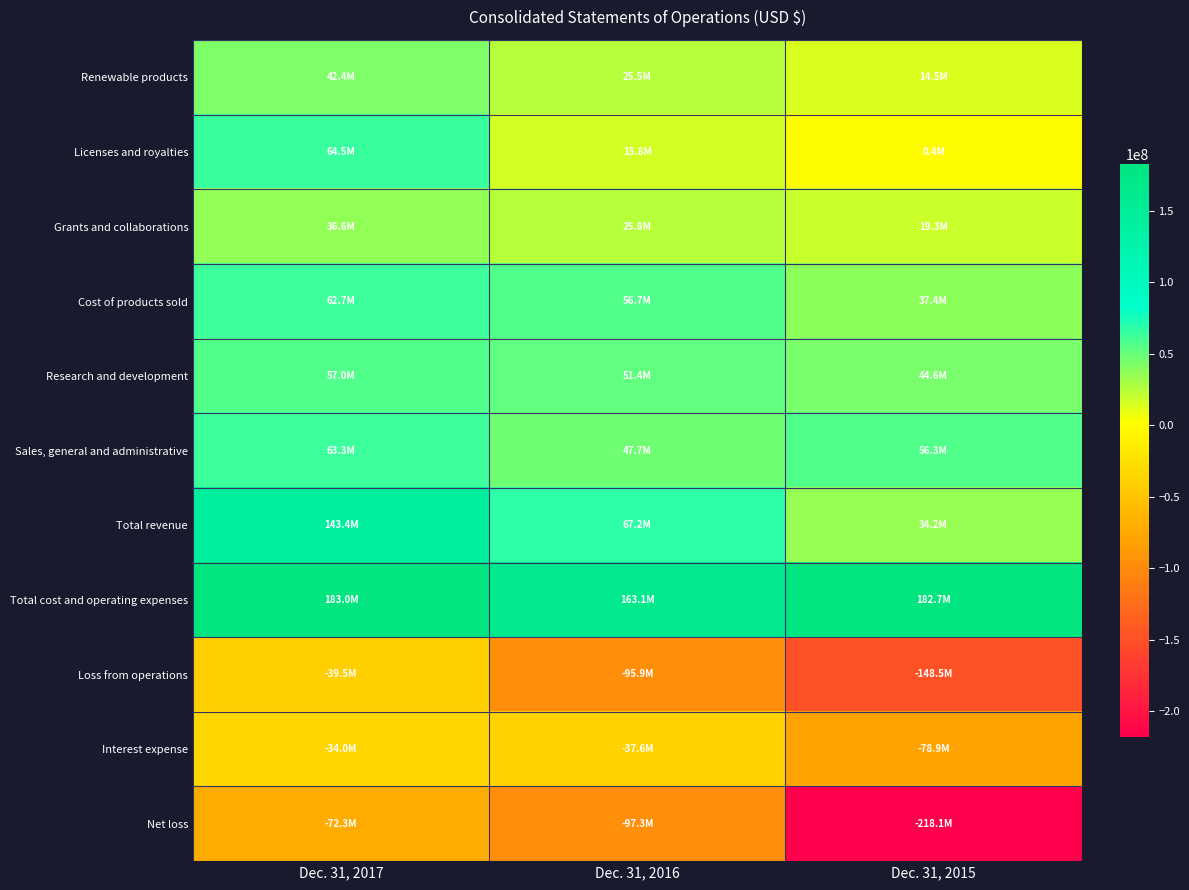

At how many categories does at least one series exceed 113314940?

3